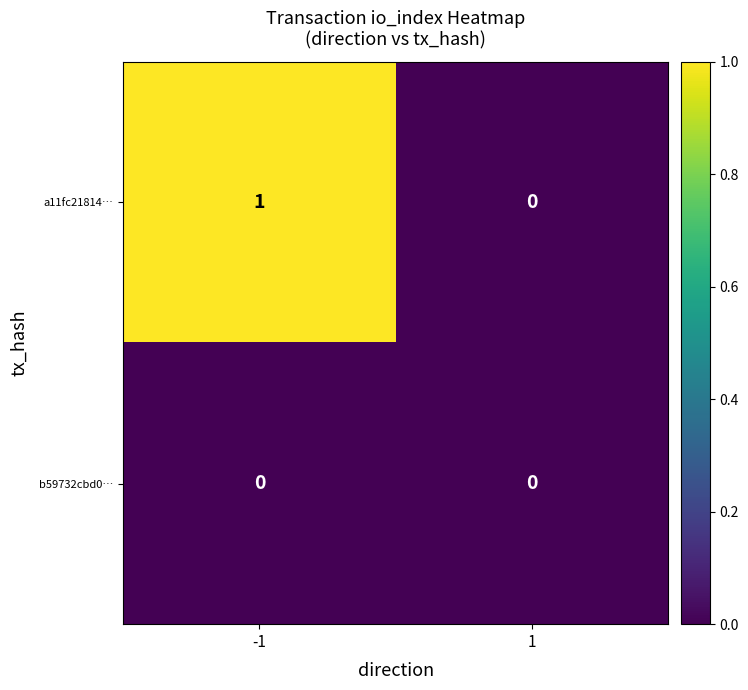

The a11fc21814… series shows 0 at -1. True or false?

False